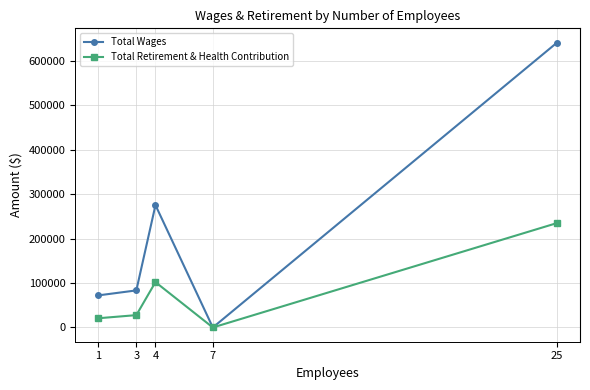

How many lines are shown in the chart?

2